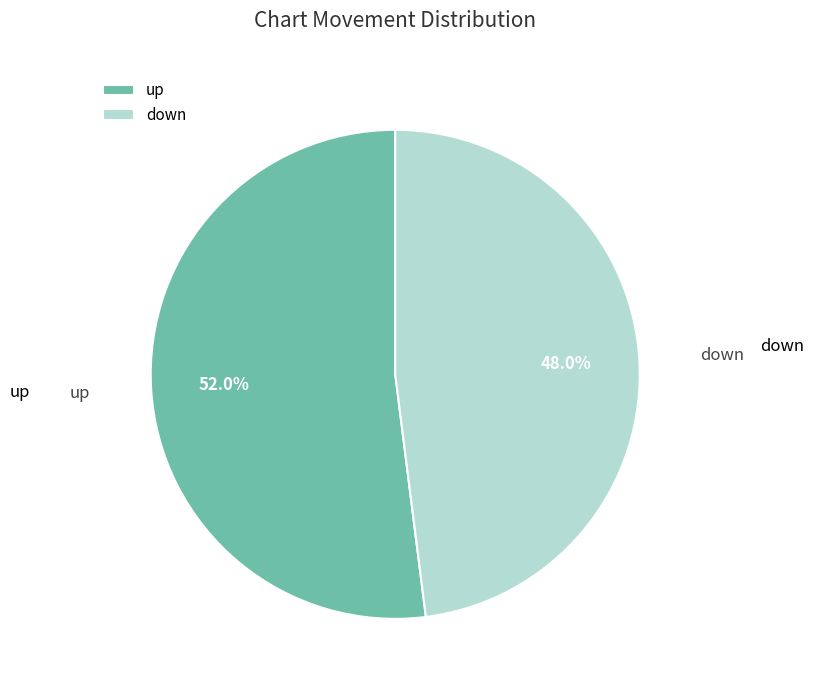

To the nearest percent, what is the difference between the largest and smallest slice percentages?

4%